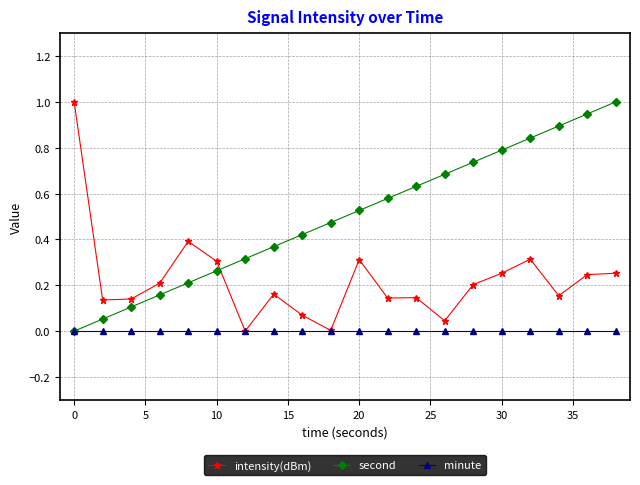

Which series has the largest total across all categories?

second